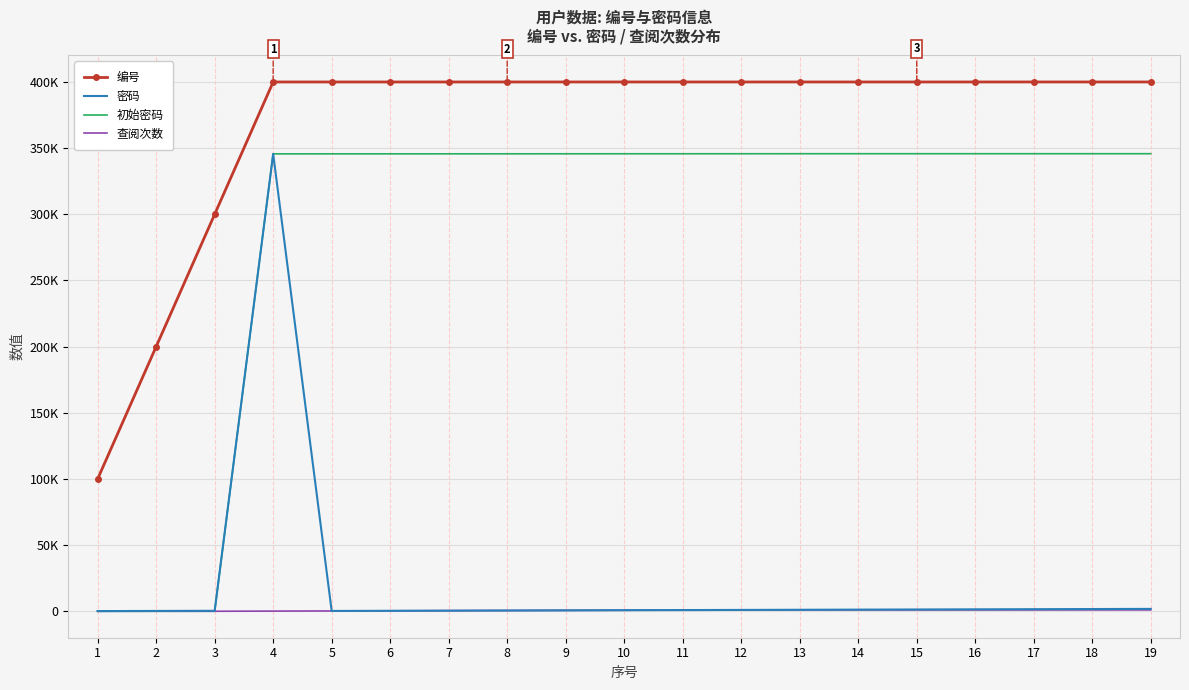

What is the value of the 初始密码 point at the 2nd from the left?

2